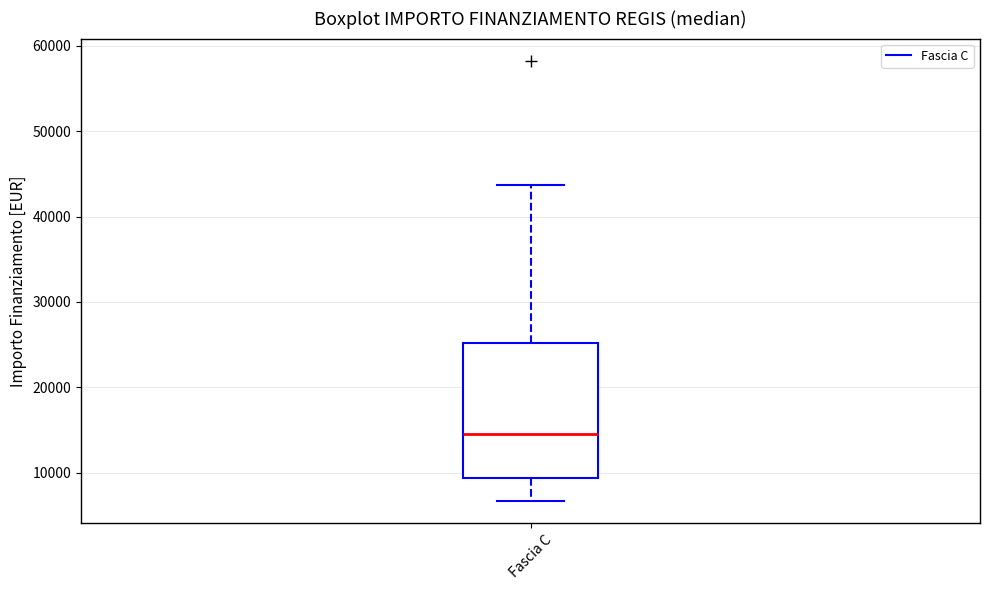

Where is the upper edge of the box for Fascia C on the y-axis? The values are not printed on the chart, so give them approximately, as read against the axis.

25000